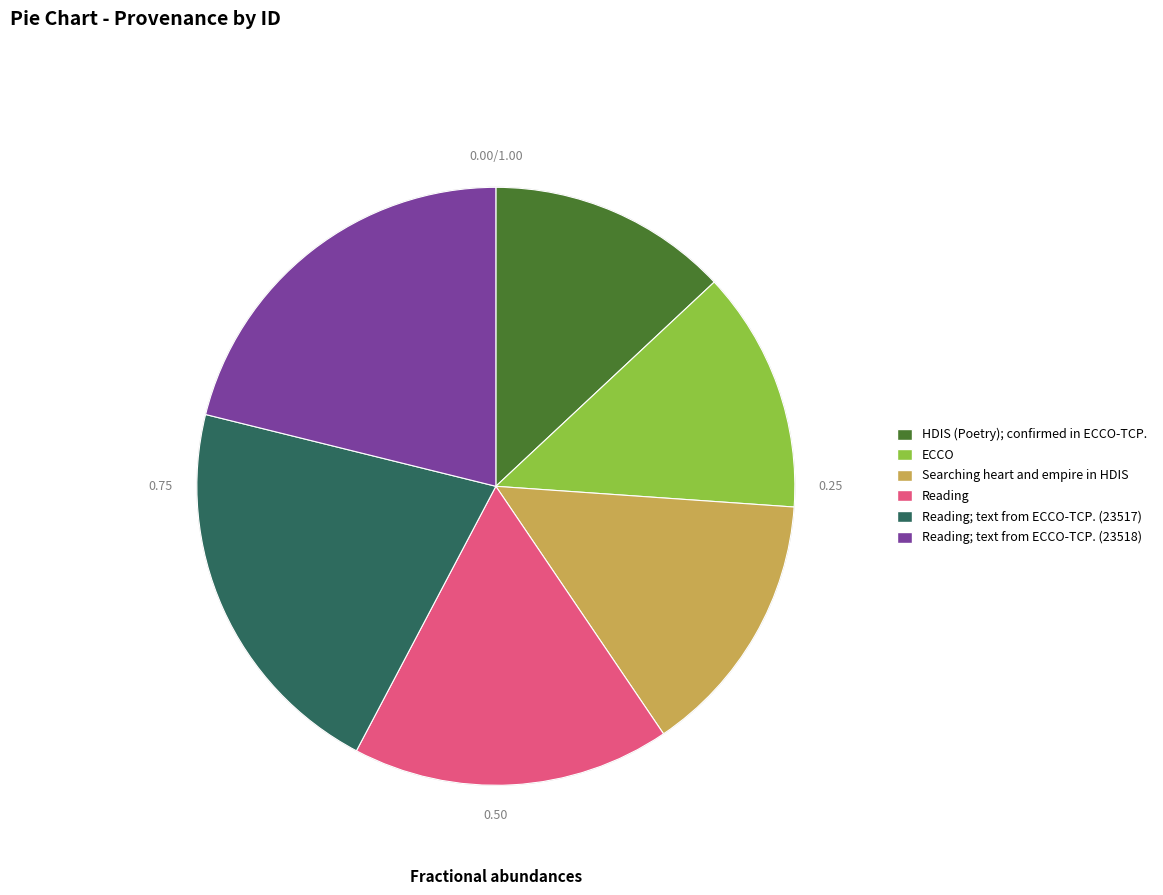

Do ECCO and HDIS (Poetry); confirmed in ECCO-TCP. together represent more than half of the pie?

No